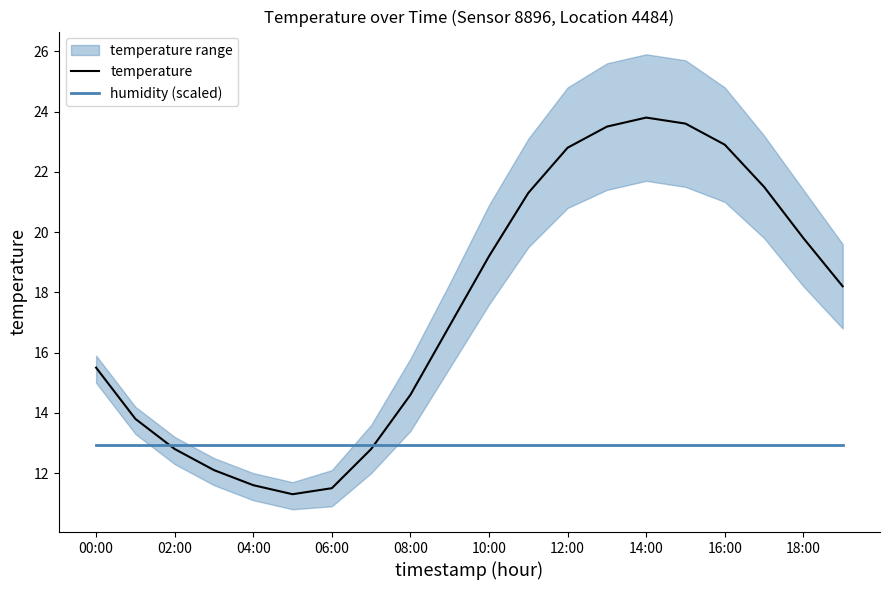

True or false: temperature has a value of 18.0 at 02:00.

False